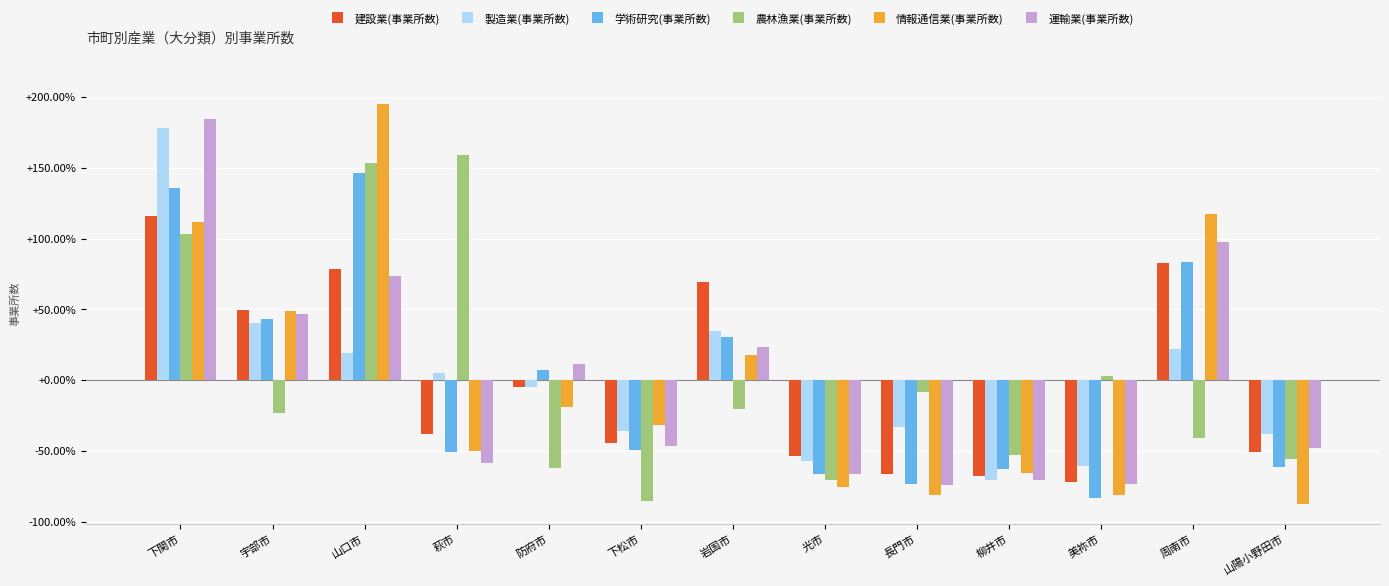

Which series has the widest spread of values?

情報通信業(事業所数)